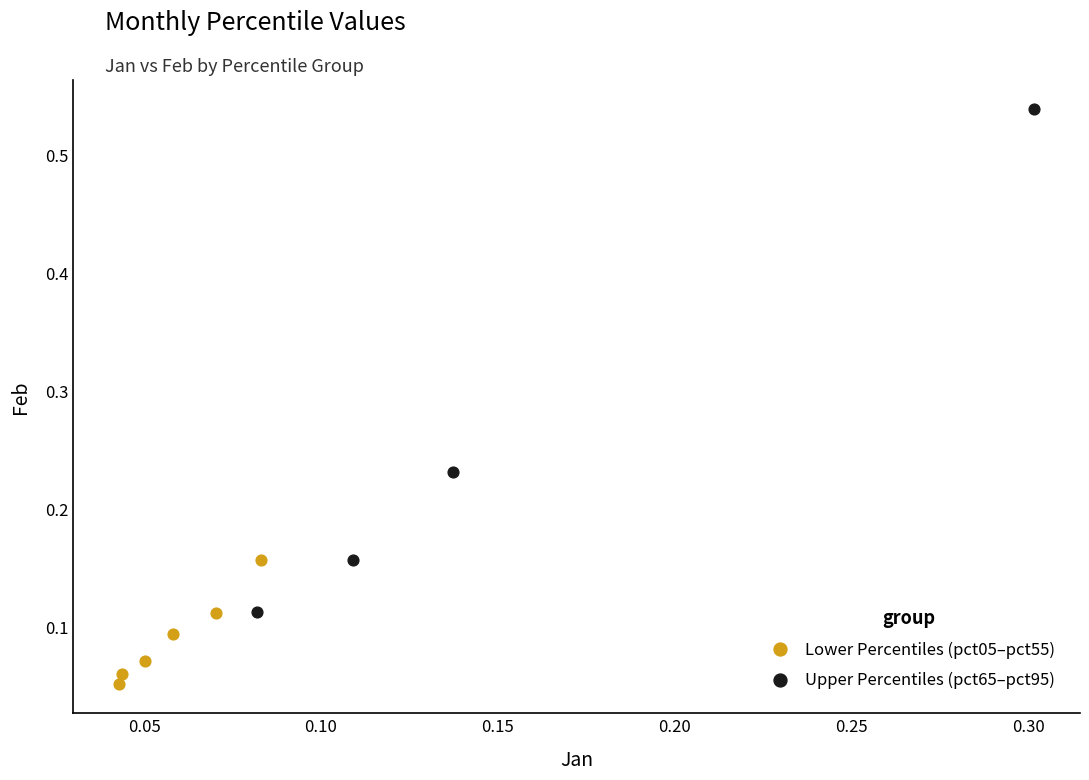

Which series contains the highest Y value?

Upper Percentiles (pct65–pct95)